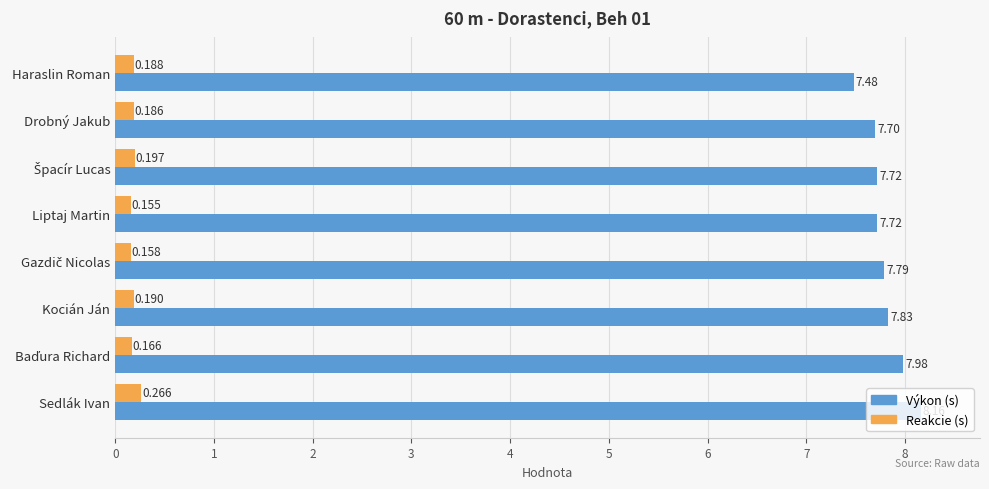

At which category does the chart reach its minimum across all series?

Liptaj Martin